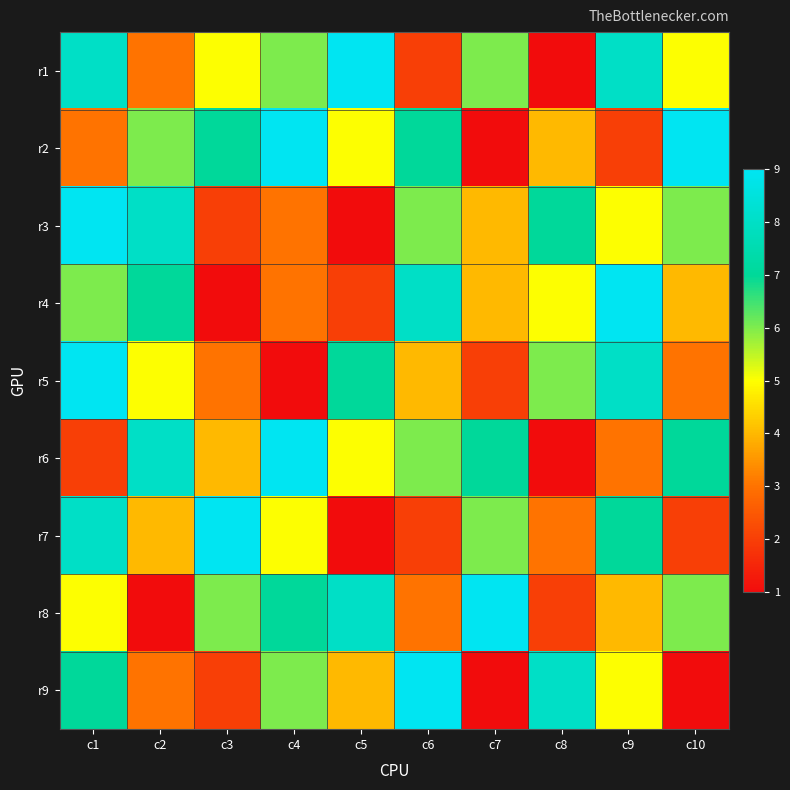

What is the greatest value displayed?

9